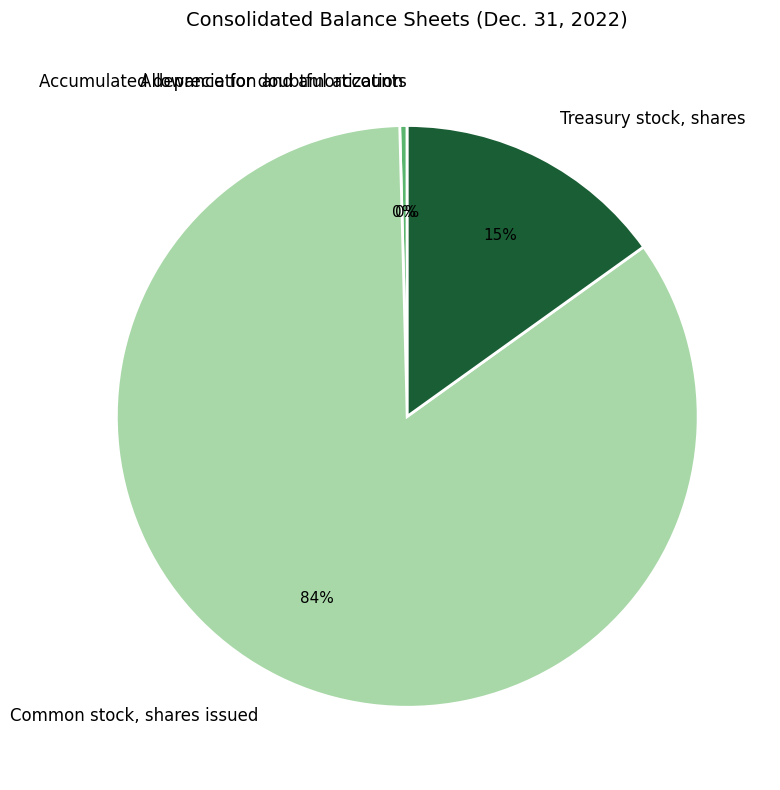

To the nearest percent, what percentage of the pie is Treasury stock, shares?

15%